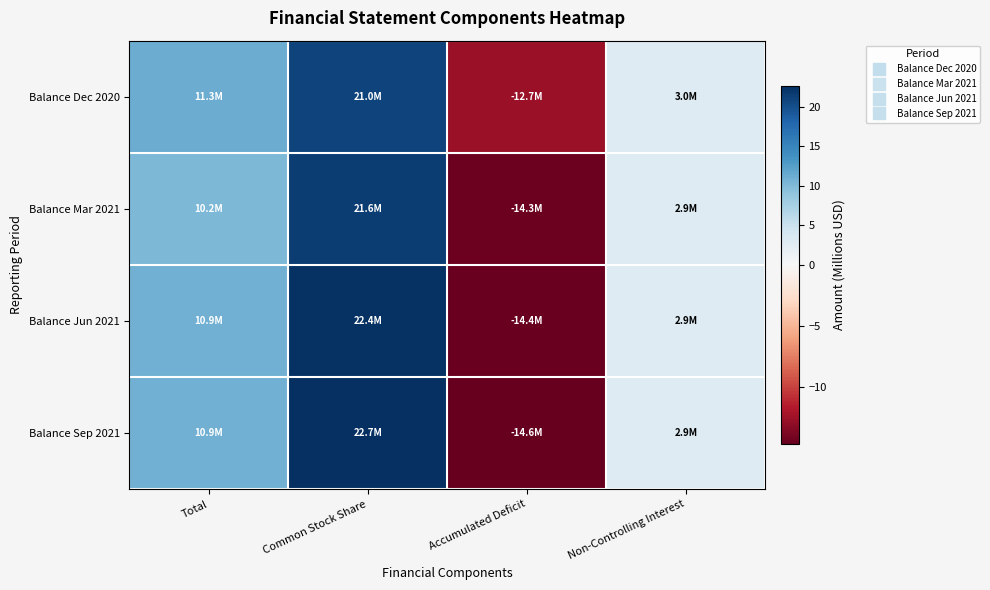

List the series in order of their peak value, highest first.

Balance Sep 2021, Balance Jun 2021, Balance Mar 2021, Balance Dec 2020